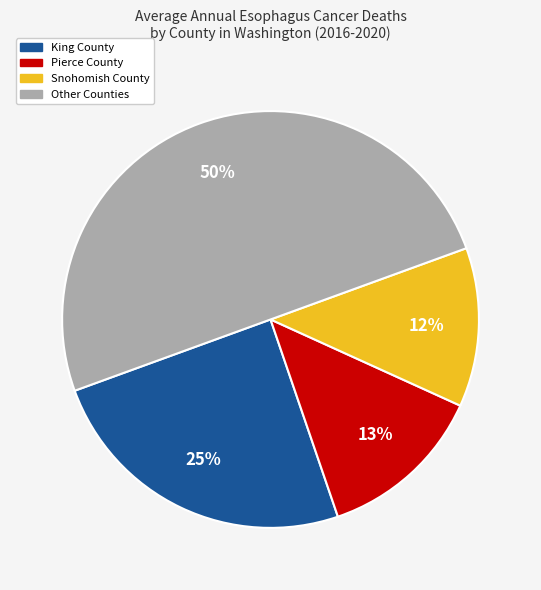

To the nearest percent, what is the difference between the largest and smallest slice percentages?

38%